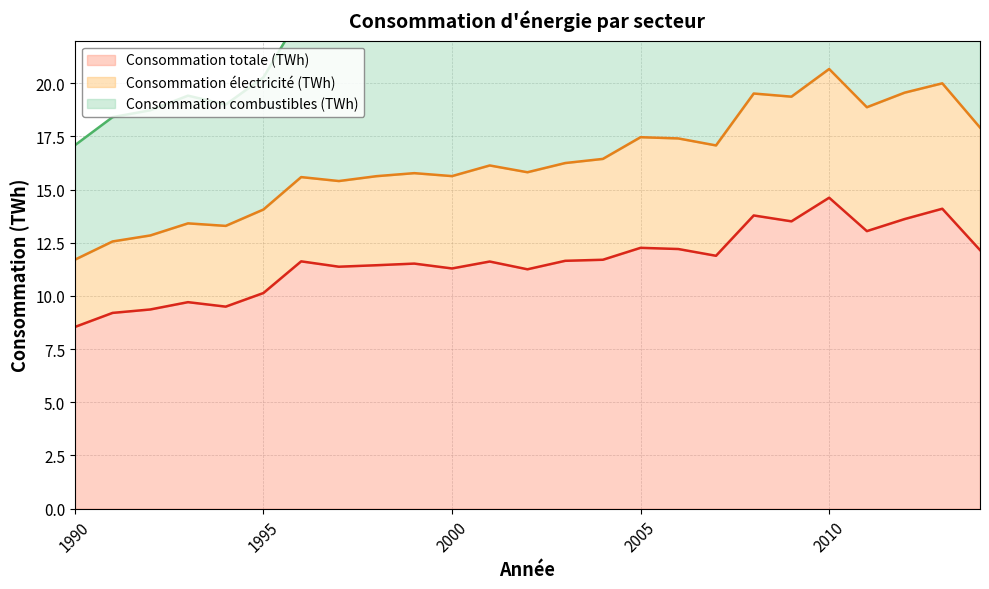

What is the difference between the second highest and second lowest values in the Consommation totale (TWh) series?

4.9